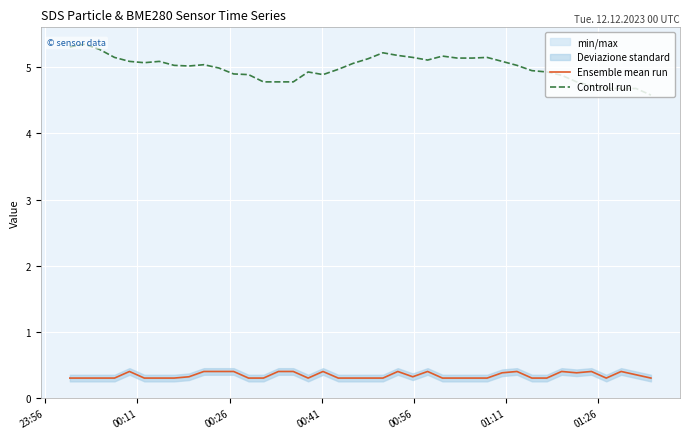

Count the number of data series in this chart.

2